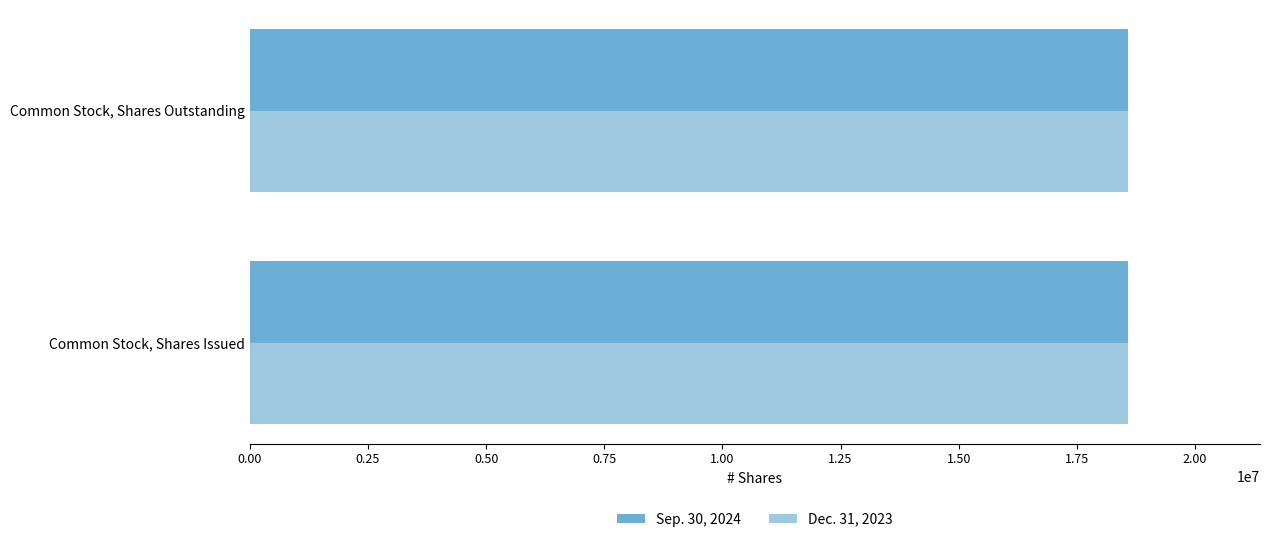

List the series in order of their overall mean, highest first.

Sep. 30, 2024, Dec. 31, 2023